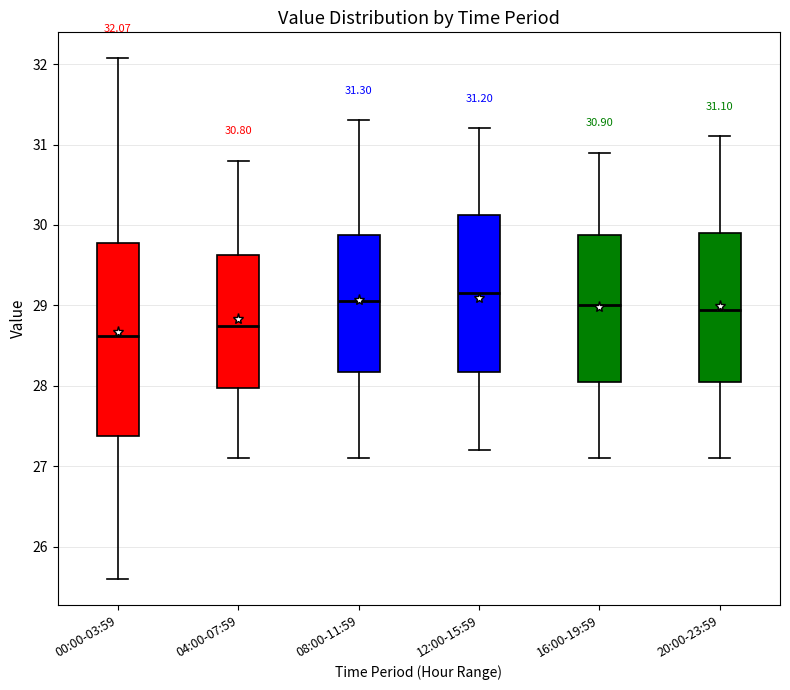

Comparing the boxes themselves (not the whiskers), which one is the tallest?

00:00-03:59